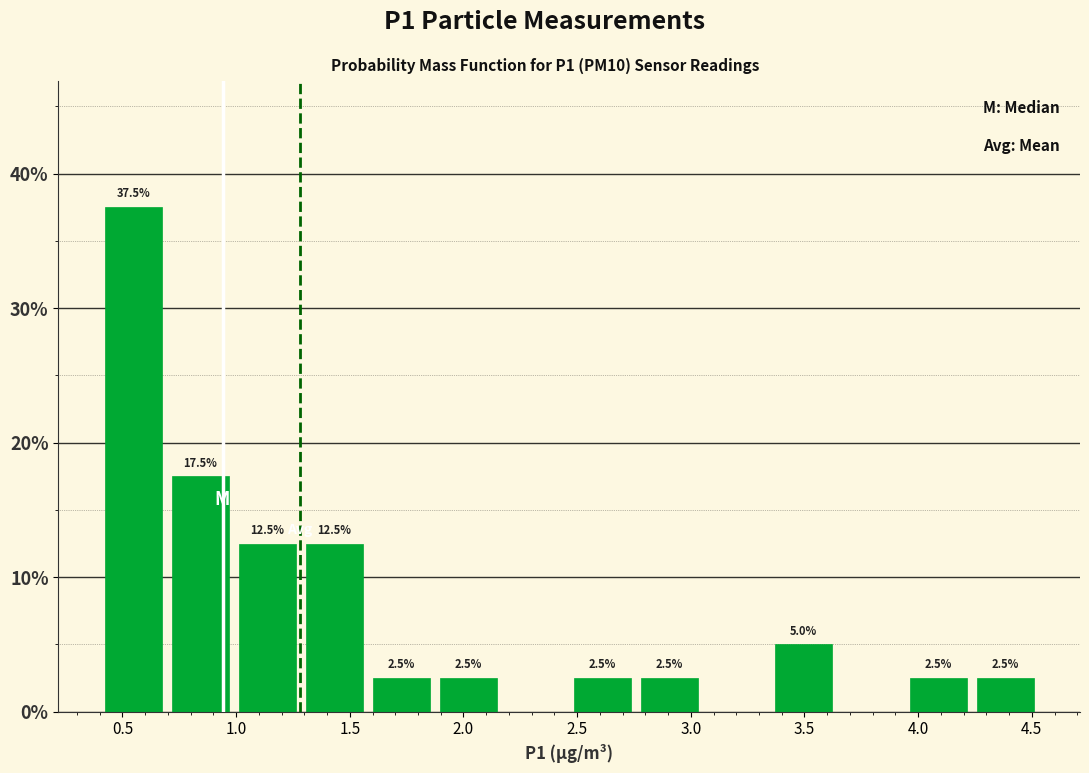

Over which range of the x-axis is the bar tallest?

0.400 to 0.695